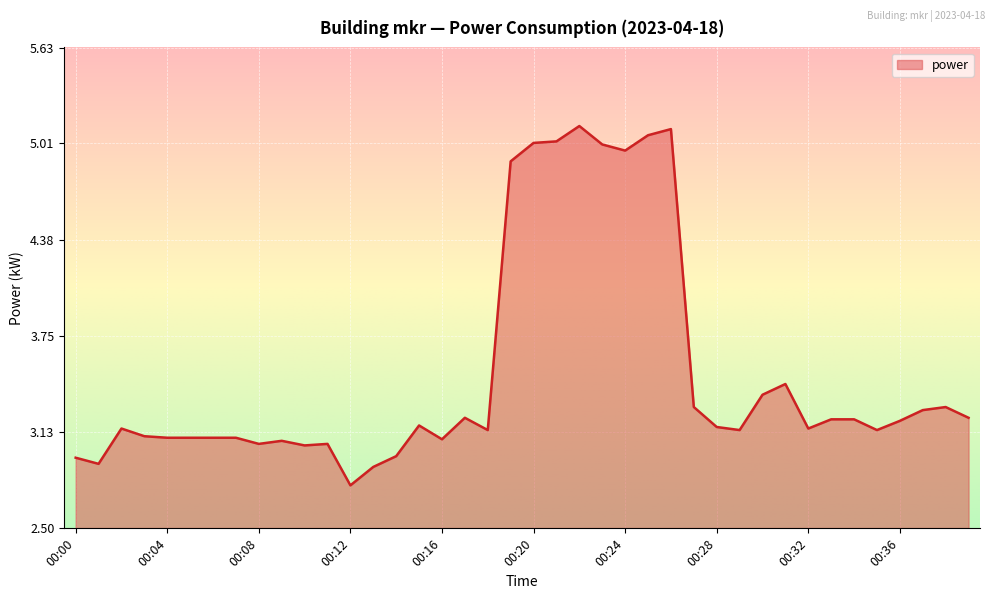

What is the difference between the maximum and minimum values?

2.3